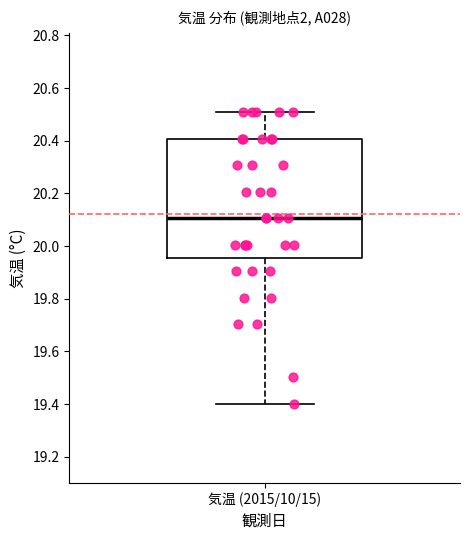

Read this box plot against the y-axis: the position of the median line, the range covered by the box, and the ends of both whiskers. The values are not printed on the chart, so give them approximately, as read against the axis.

median 20.10, box 19.96 to 20.40, whiskers 19.40 to 20.50